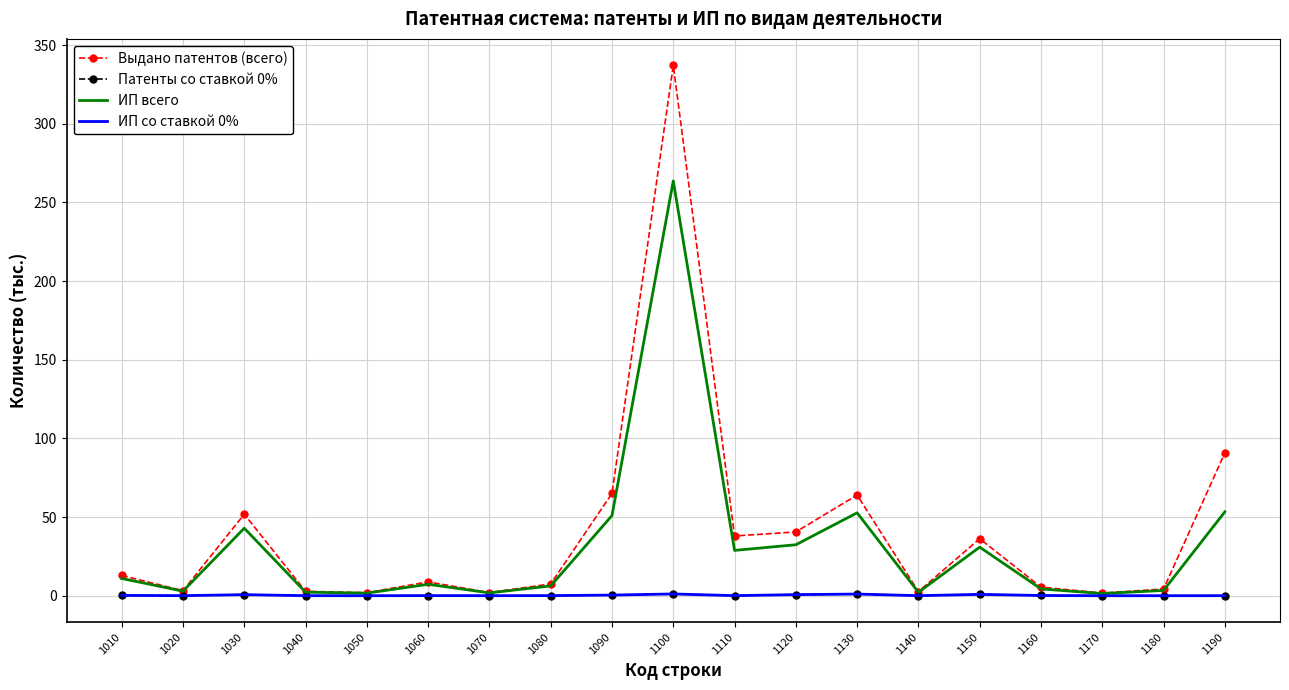

Where is Выдано патентов (всего) nearest to the value 169?

1190